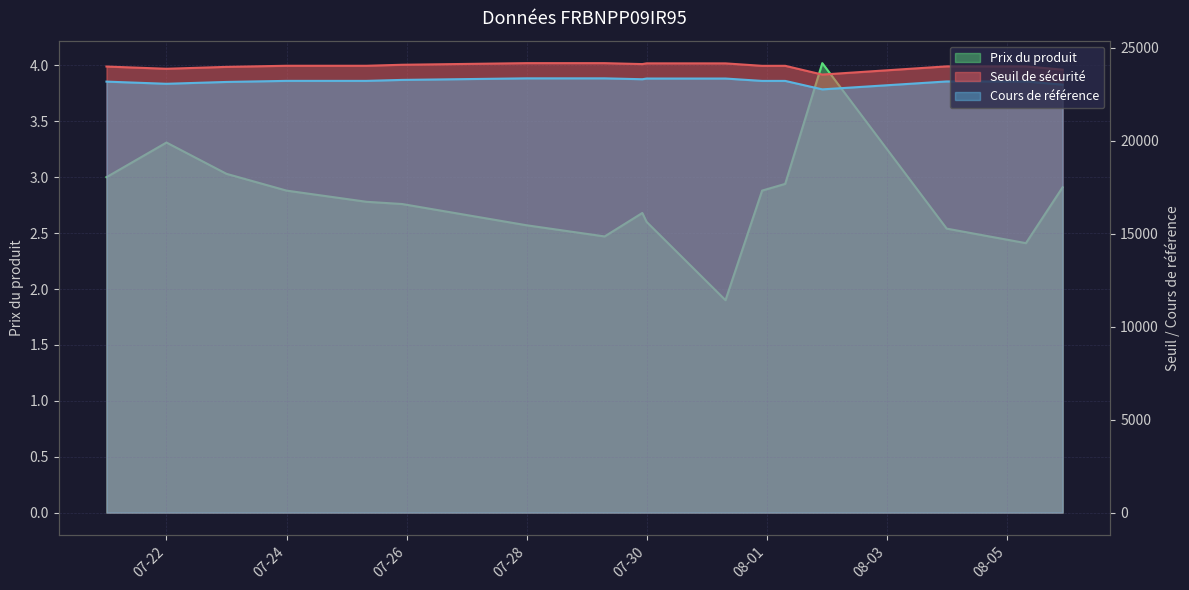

What is the lowest value of the Seuil de sécurité series?

23559.3